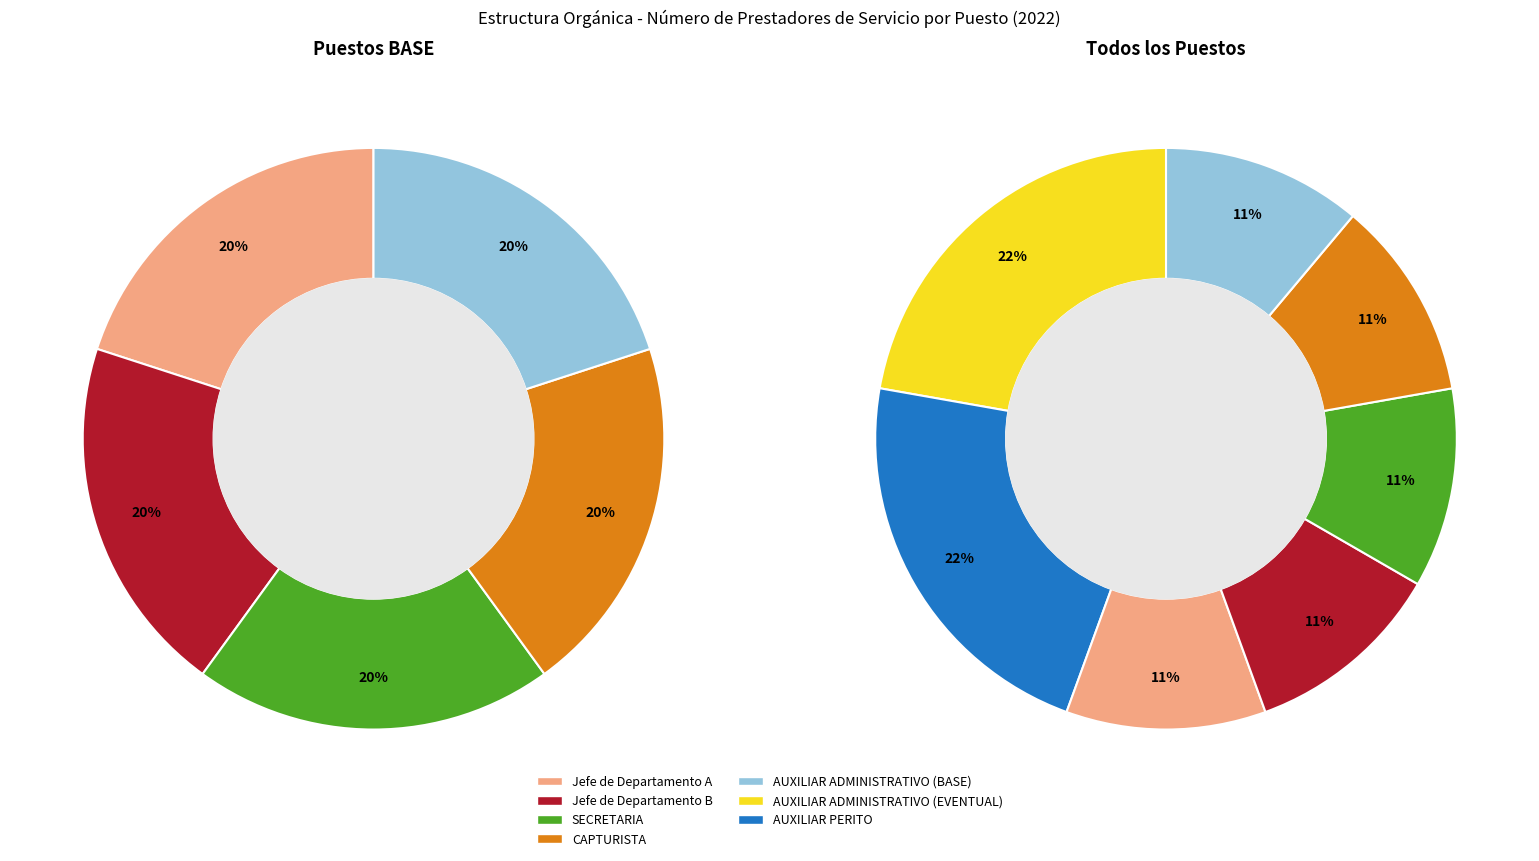

What percentage is NOT represented by AUXILIAR ADMINISTRATIVO (BASE)?

88.9%